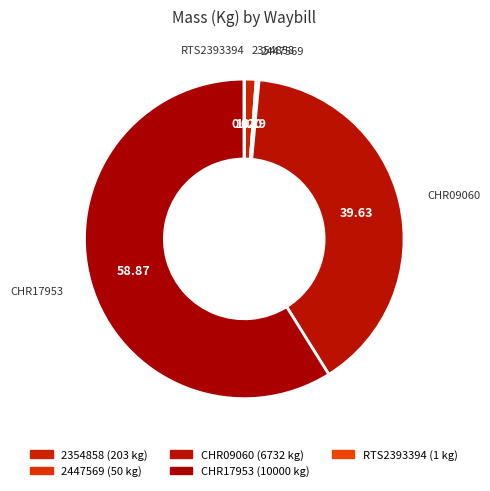

Rank the categories by value from highest to lowest.

CHR17953, CHR09060, 2354858, 2447569, RTS2393394